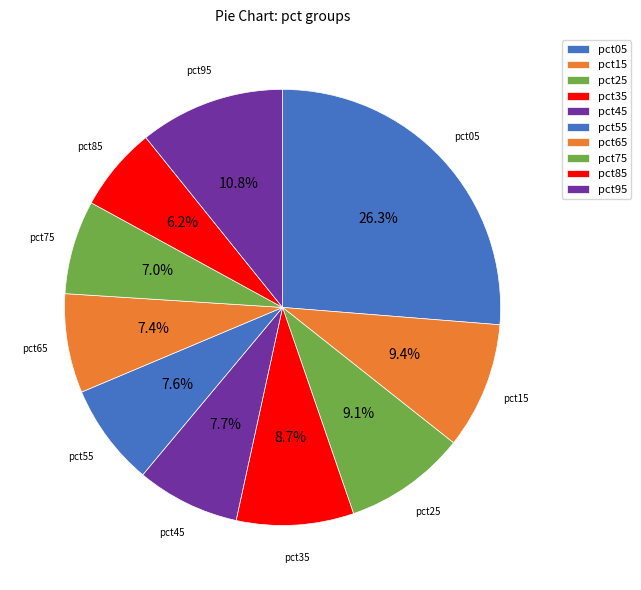

What is the largest slice in the pie chart?

pct05